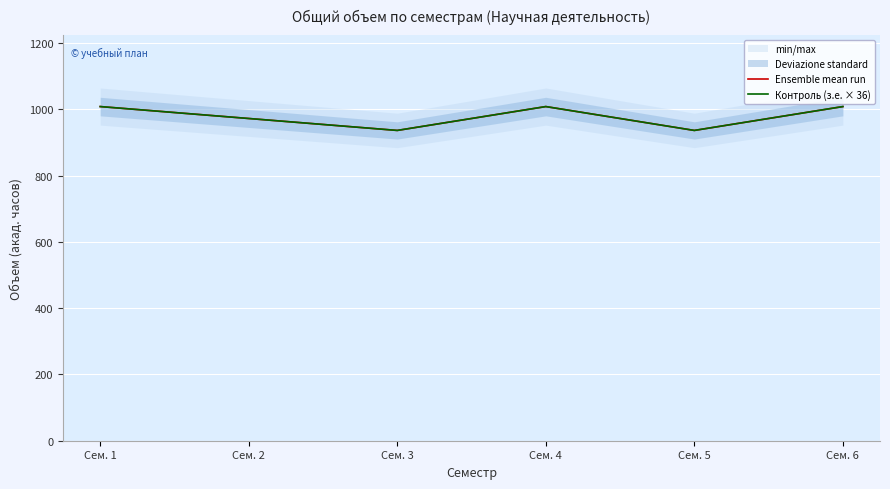

Reading right to left, list all the values displayed in this chart.

Ensemble mean run: 1008	936	1008	936	972	1008
Контроль (з.е. × 36): 1008	936	1008	936	972	1008